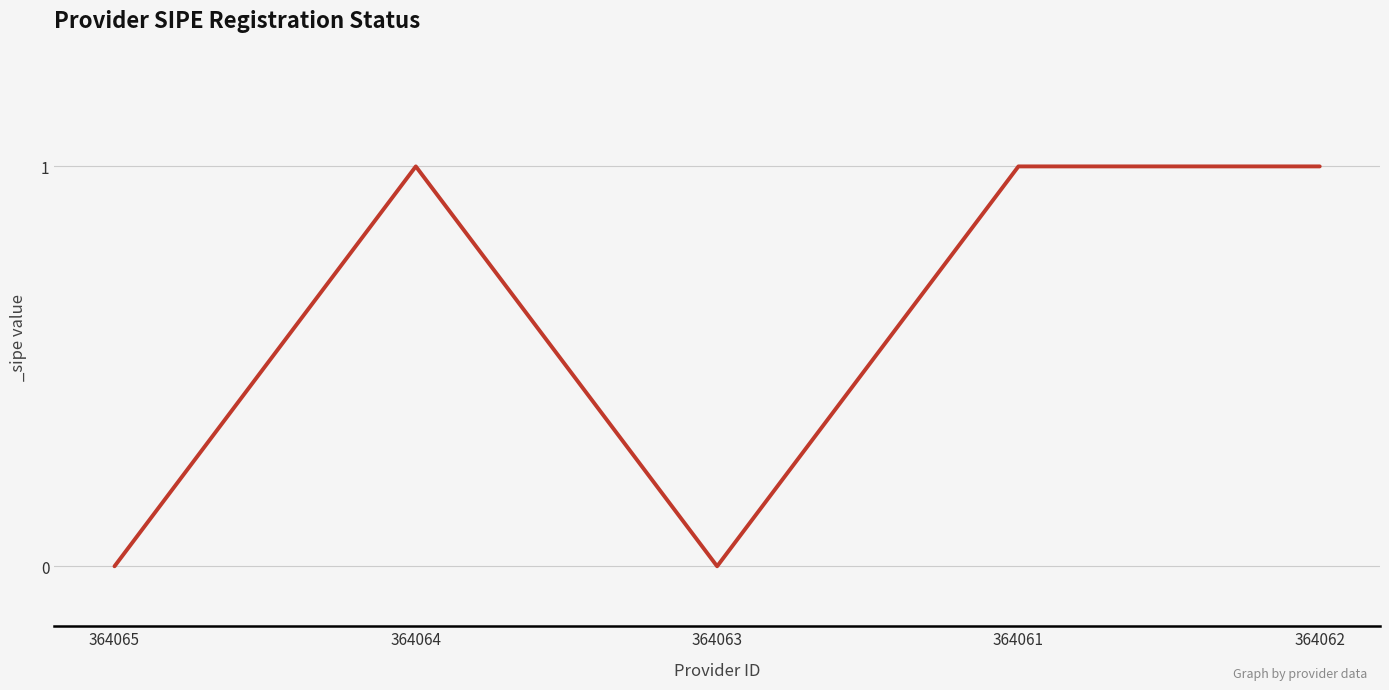

Is it true that the value at 364065 is 0?

True